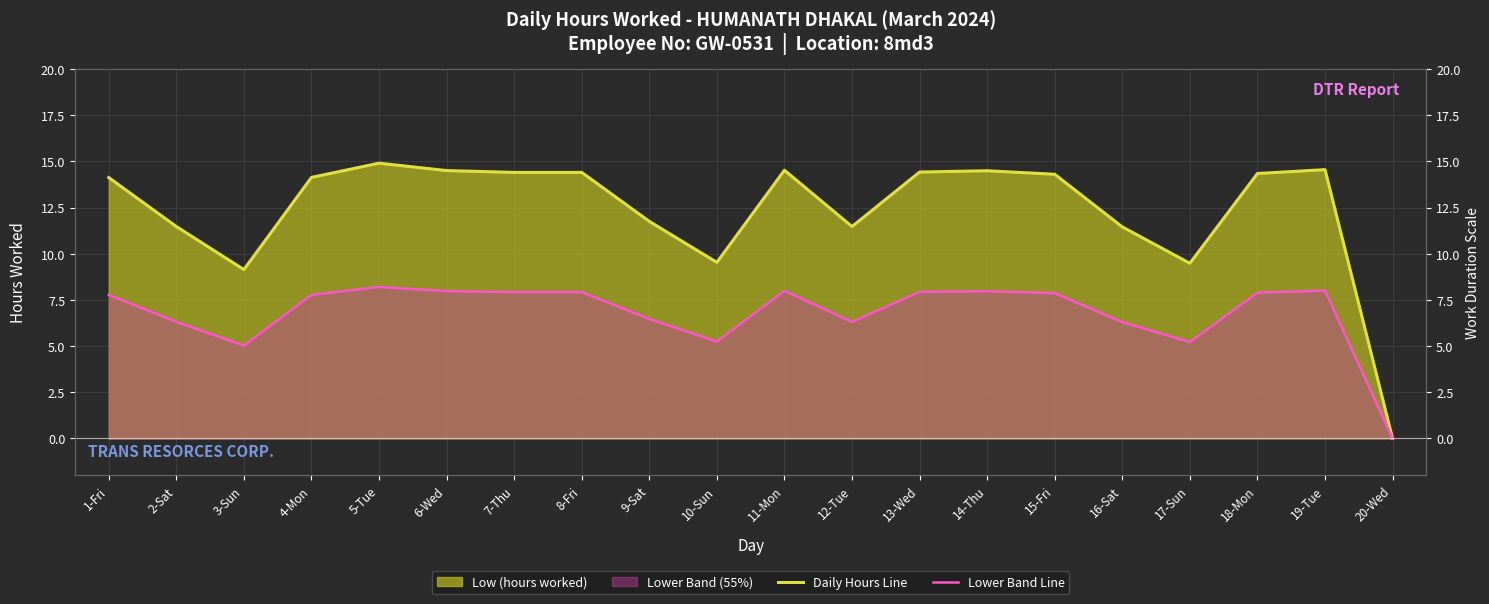

What is the sum of all Daily Hours Line values?

247.4